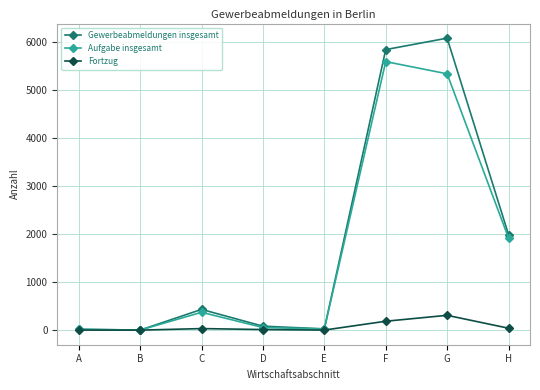

List the series in order of their peak value, highest first.

Gewerbeabmeldungen insgesamt, Aufgabe insgesamt, Fortzug